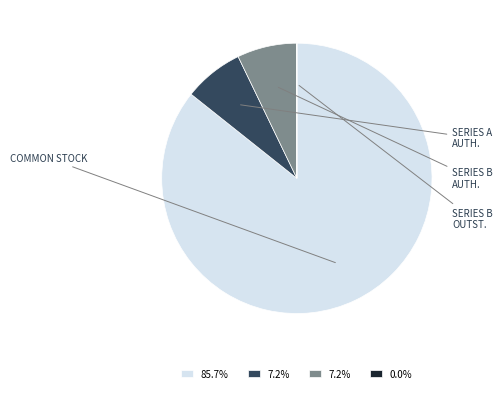

Is there any slice that represents more than half of the pie?

Yes